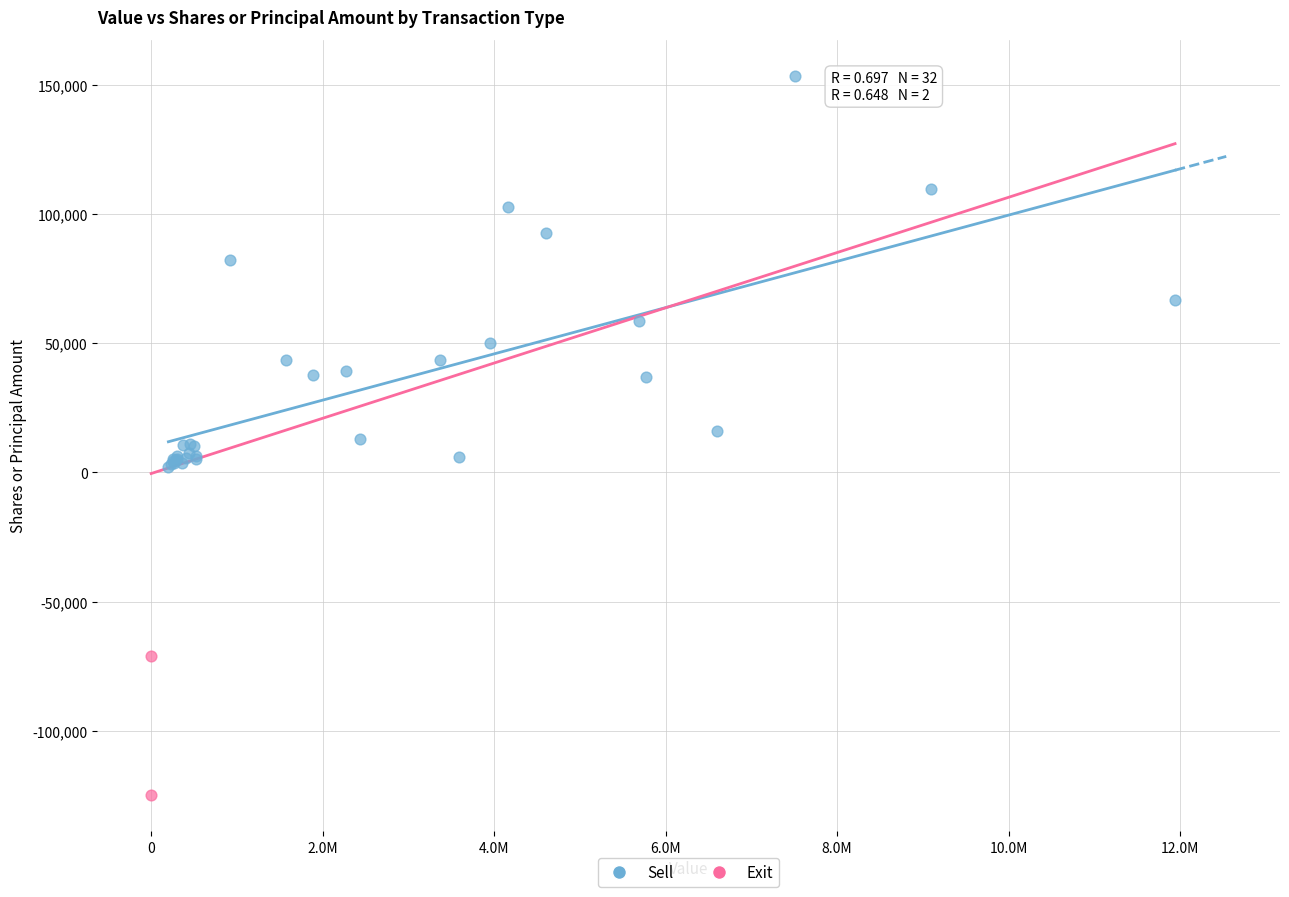

What are all the series names shown in the legend?

Sell, Exit